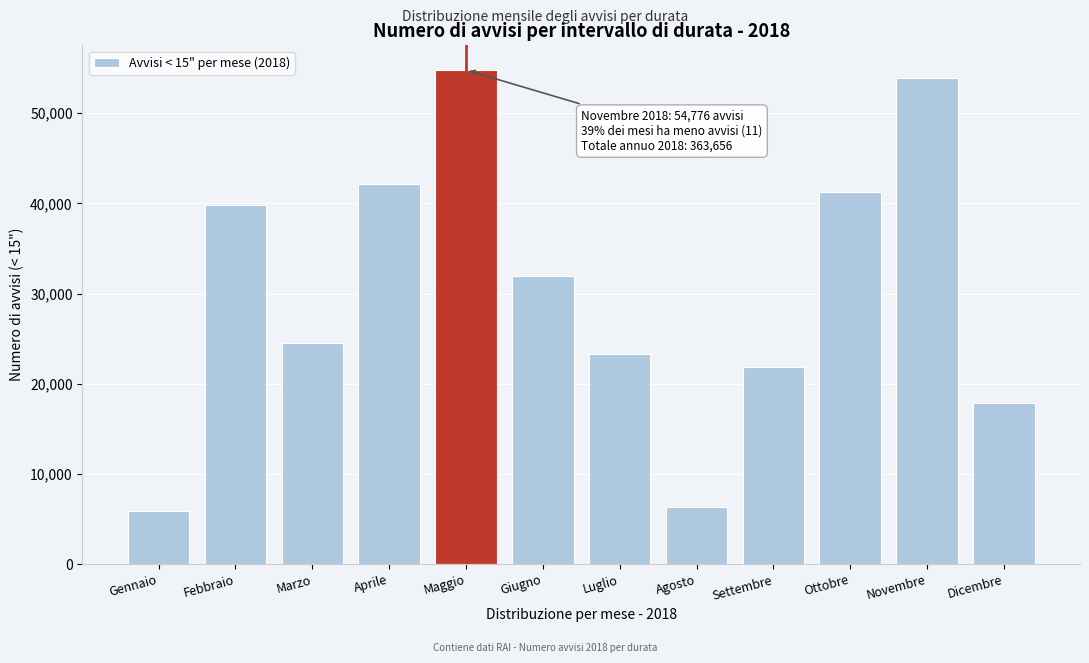

Reading right to left, extract all data points from this chart.

Dicembre=17904	Novembre=53864	Ottobre=41304	Settembre=21824	Agosto=6368	Luglio=23256	Giugno=31936	Maggio=54776	Aprile=42112	Marzo=24552	Febbraio=39848	Gennaio=5912